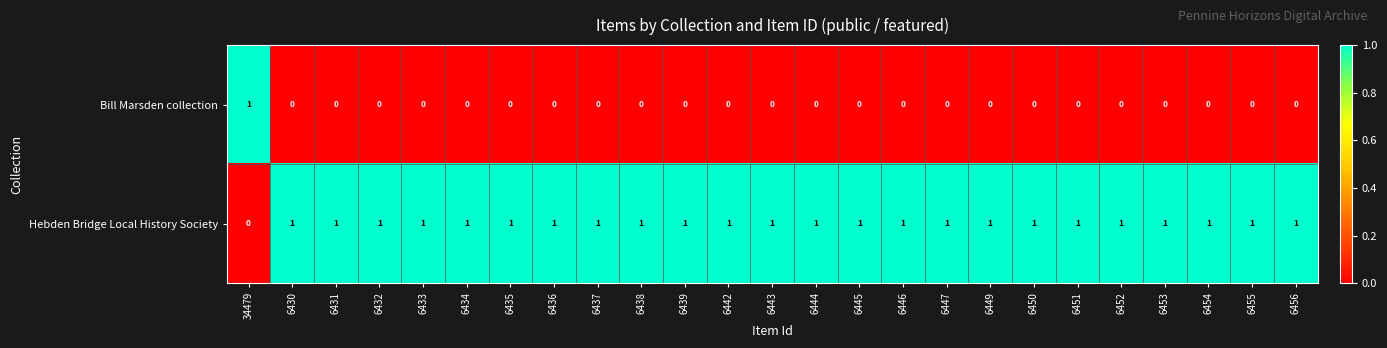

What is the difference between the highest and lowest values at 34479?

1